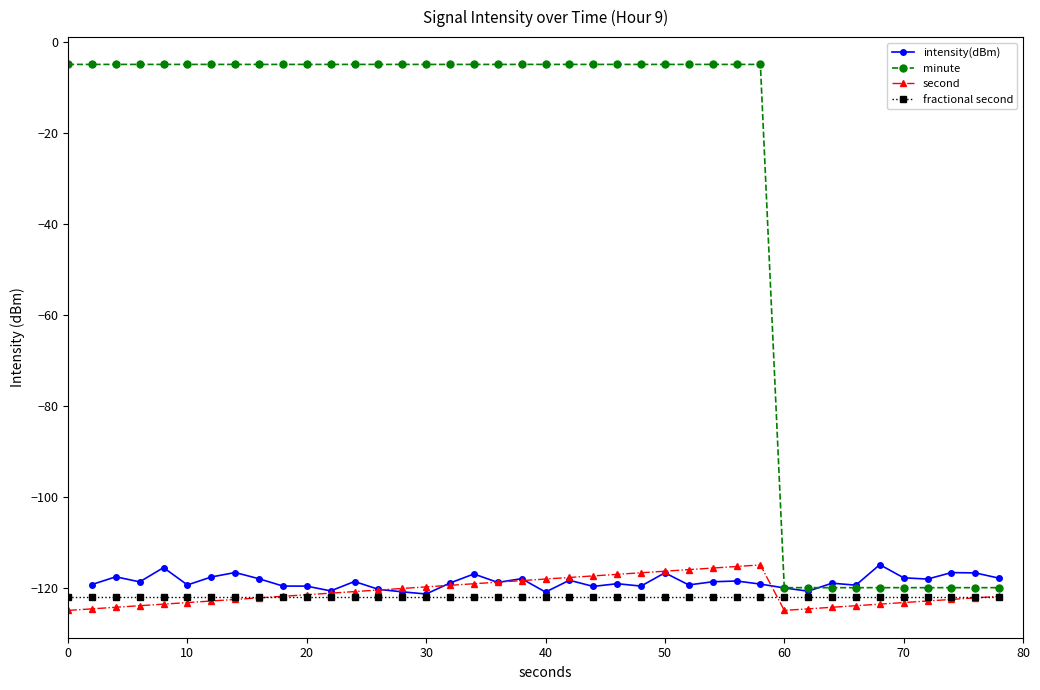

What is the highest value of the minute series?

-5.0